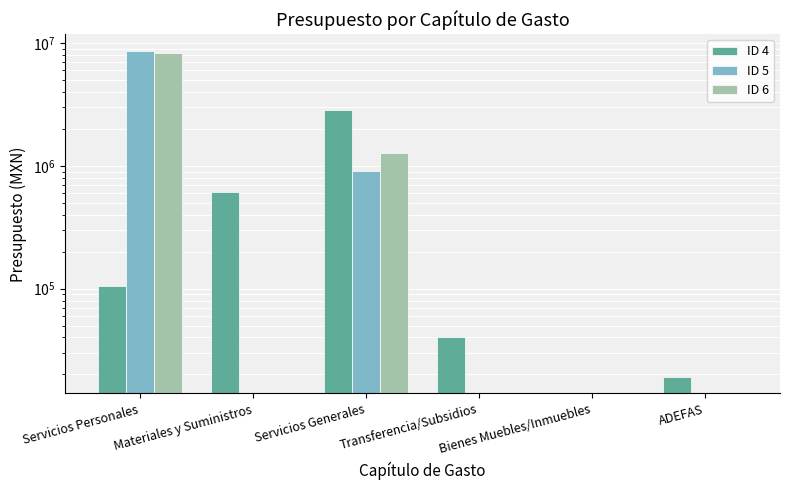

Which label corresponds to the largest value in the chart?

Servicios Personales